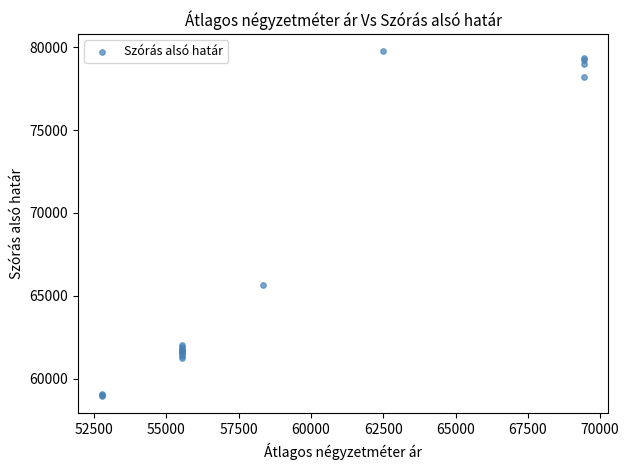

What Y value in the scatter plot is closest to 69346?

65664